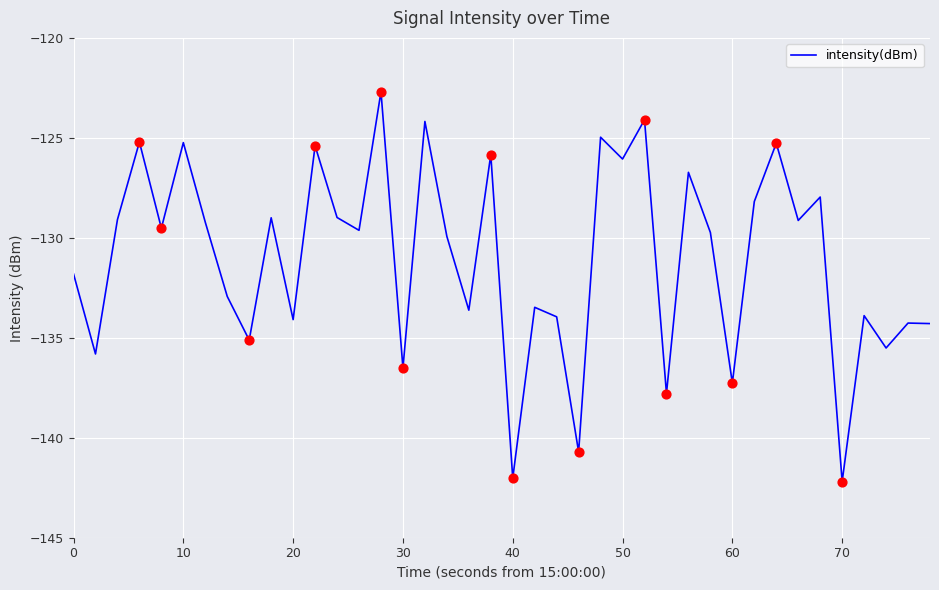

What is the smallest value displayed?

-142.2